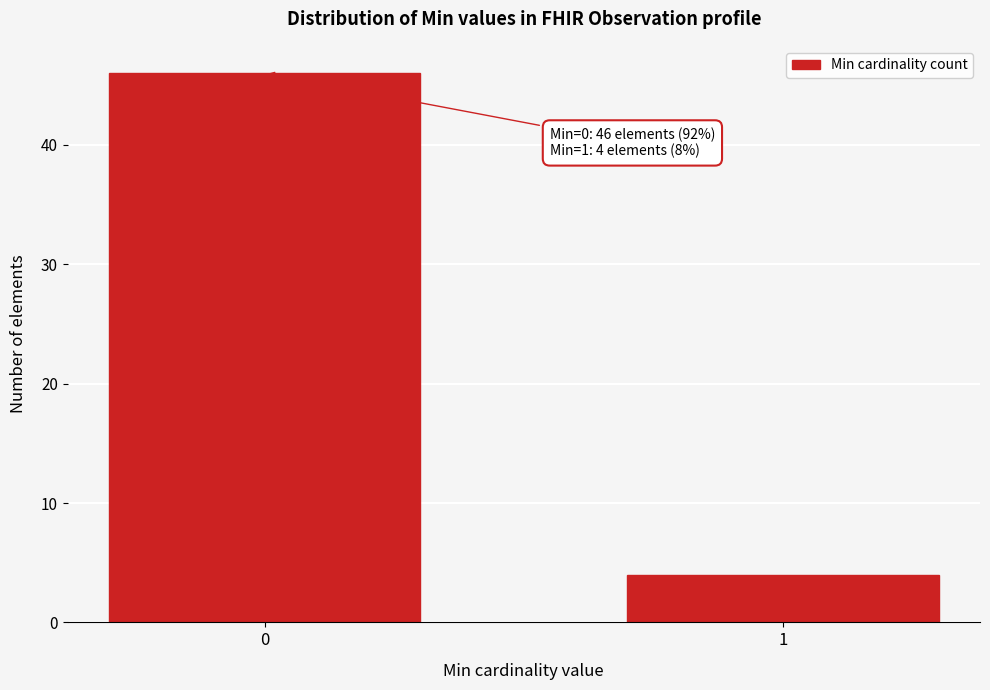

Reading left to right, extract all data points from this chart.

46	4